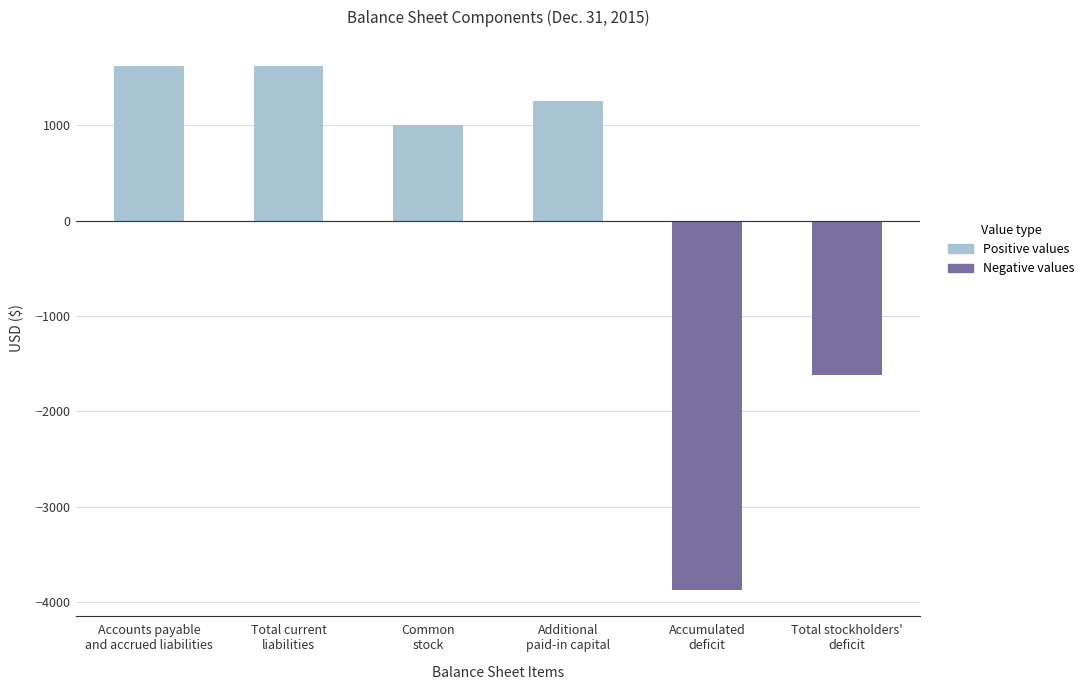

What is the smallest value displayed?

-3869